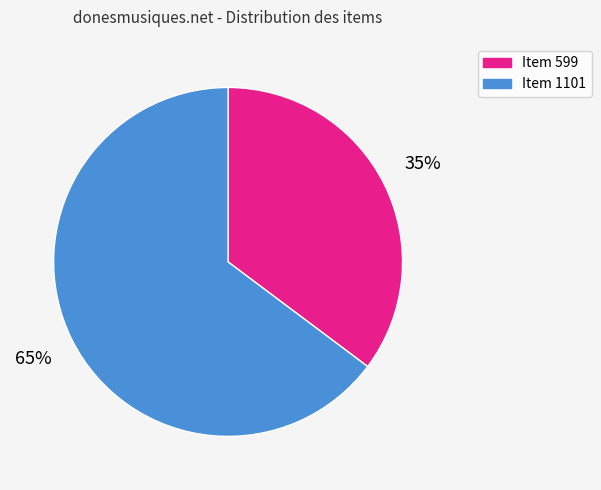

What percentage is the Item 1101 slice, to the nearest percent?

65%